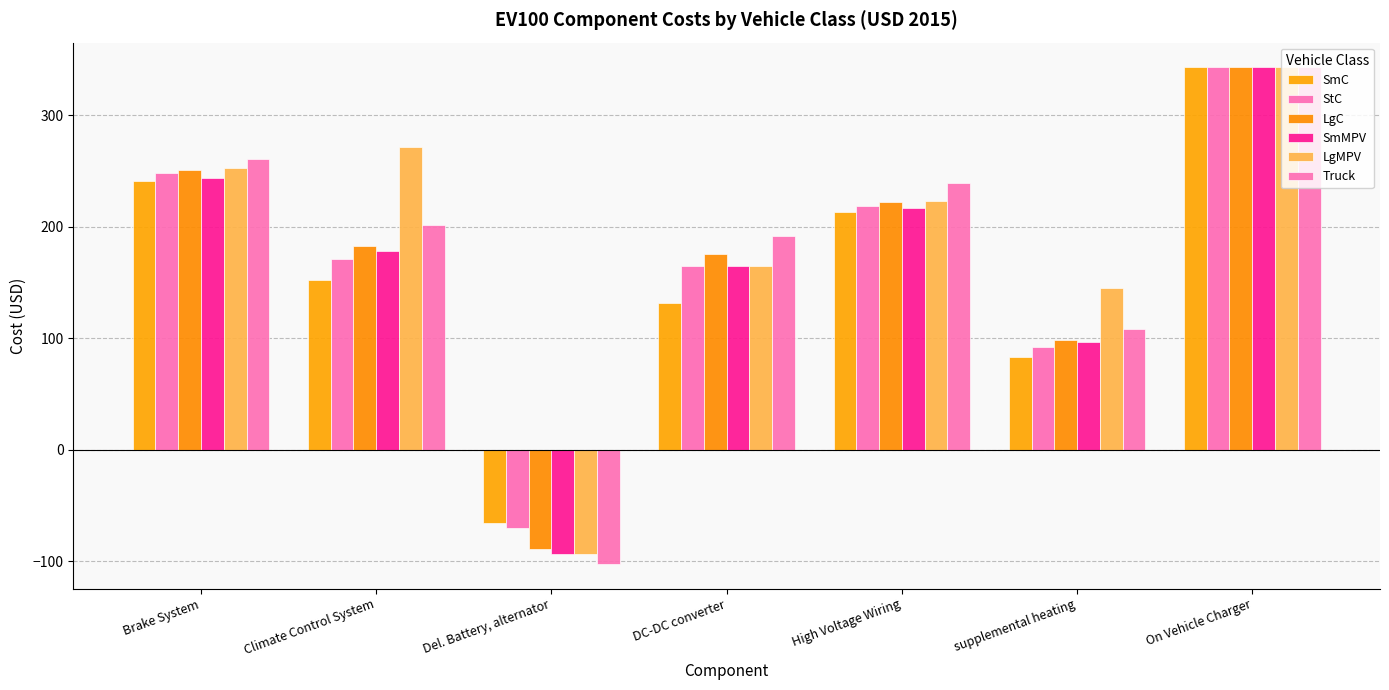

What is the total value across all series at High Voltage Wiring?

1333.7